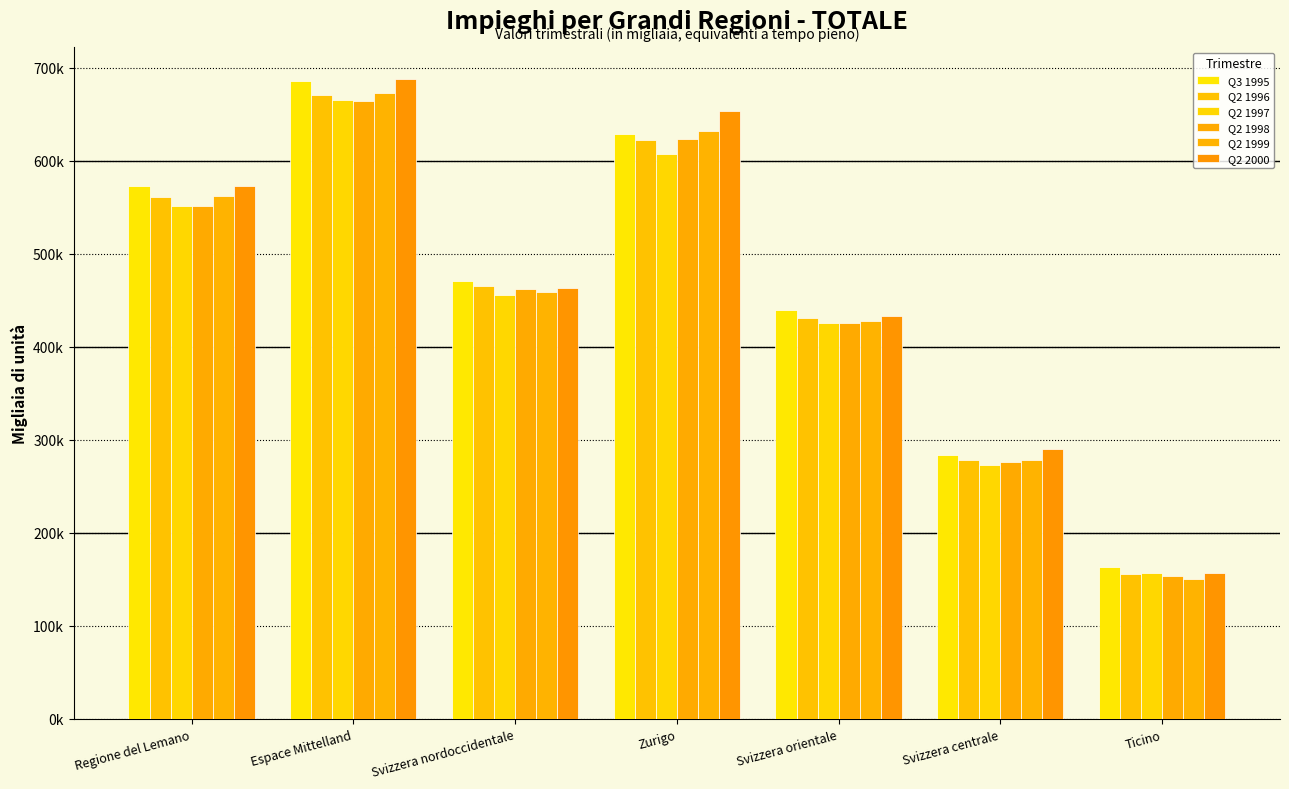

Rank the categories by Q2 1998 value from highest to lowest.

Espace Mittelland, Zurigo, Regione del Lemano, Svizzera nordoccidentale, Svizzera orientale, Svizzera centrale, Ticino